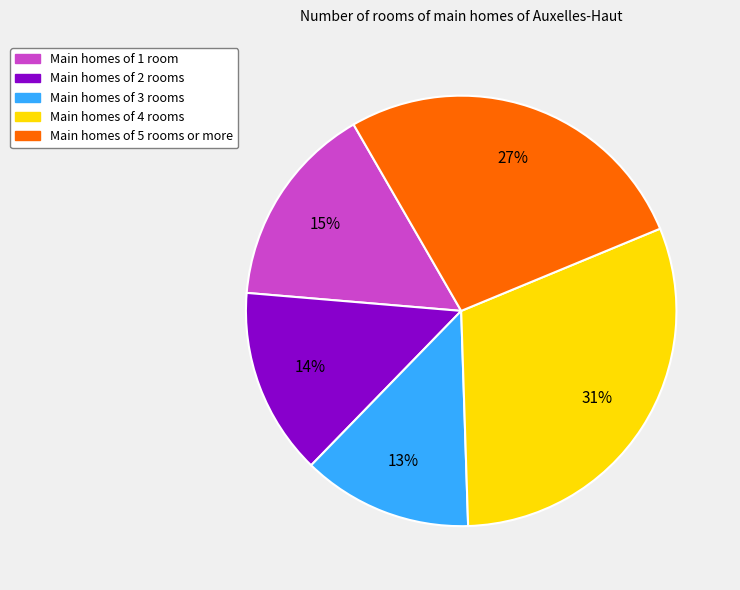

Is there a majority slice in this chart?

No